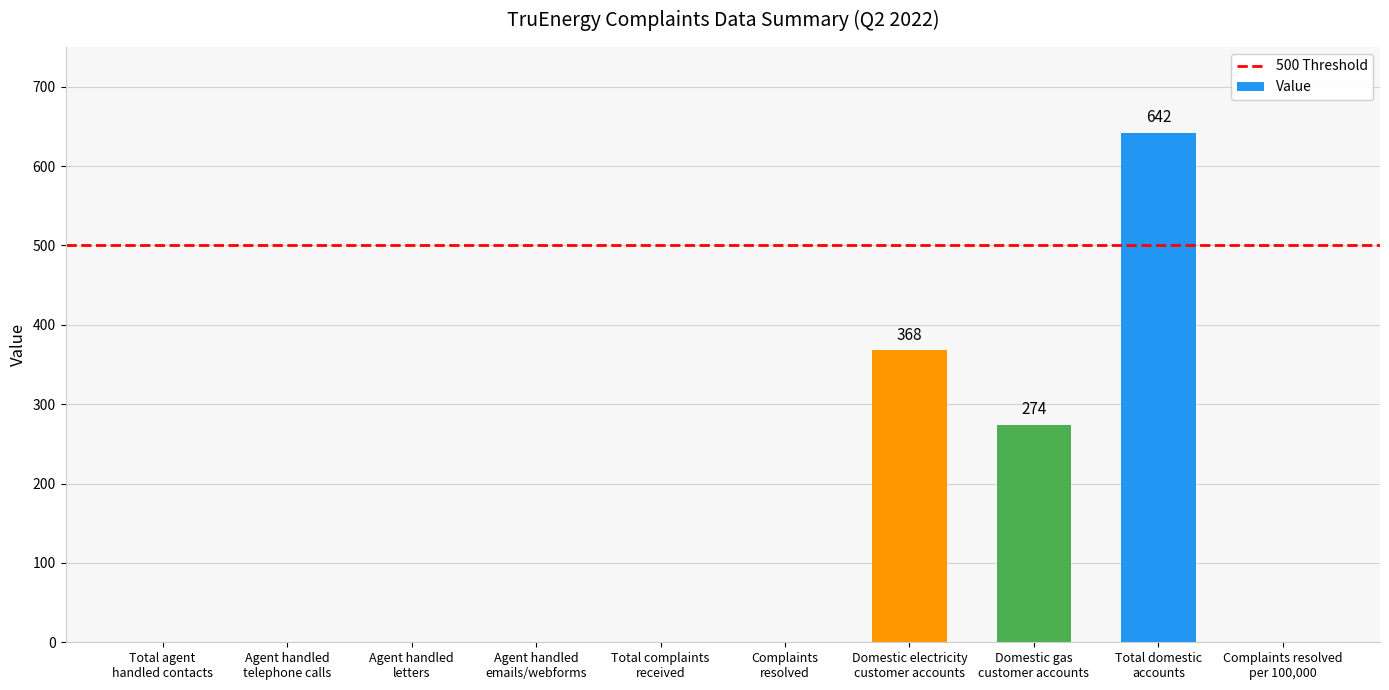

What is the maximum value shown in the chart?

642